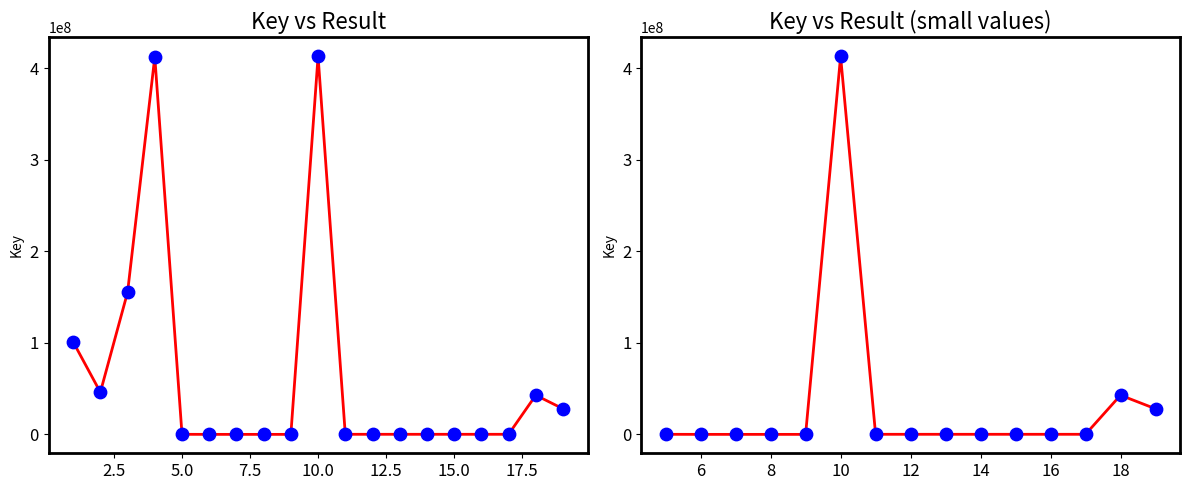

Between 5 and 8, which is larger?

5